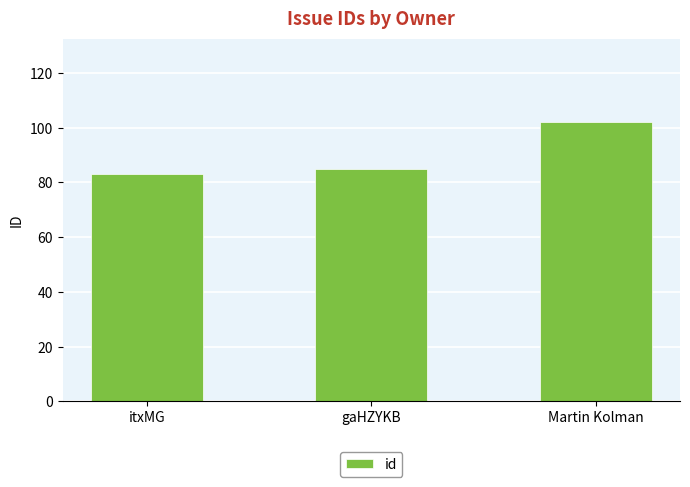

What is the difference between the maximum and minimum values?

19